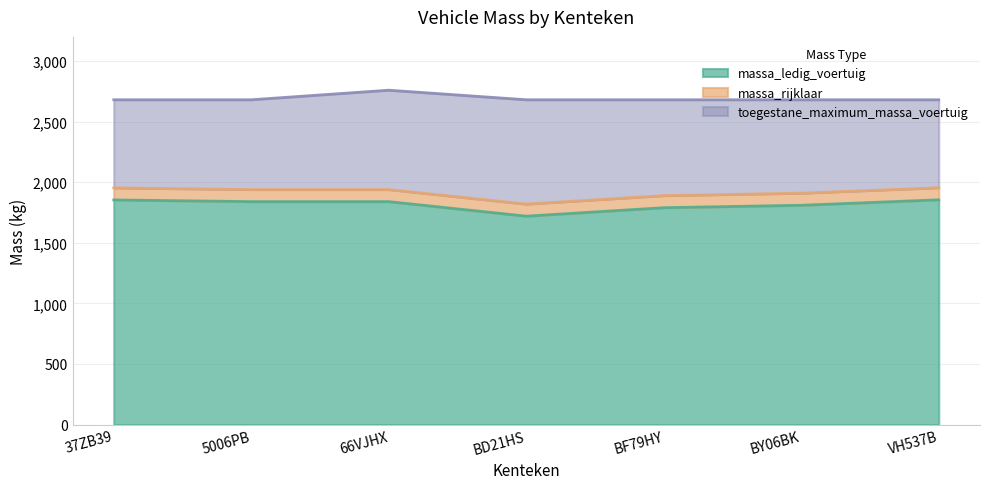

How many categories are shown in the chart?

7